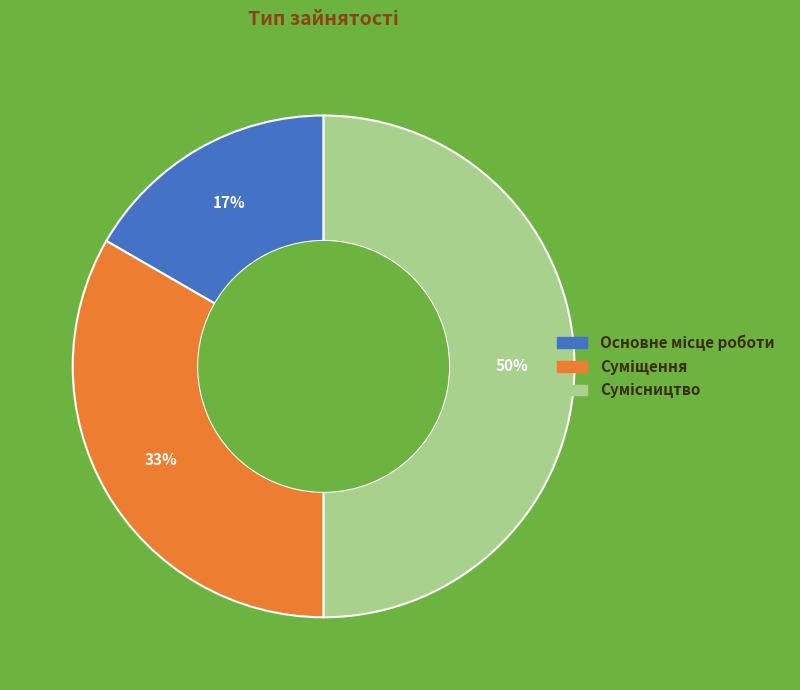

To the nearest percent, what is the average slice percentage?

33%